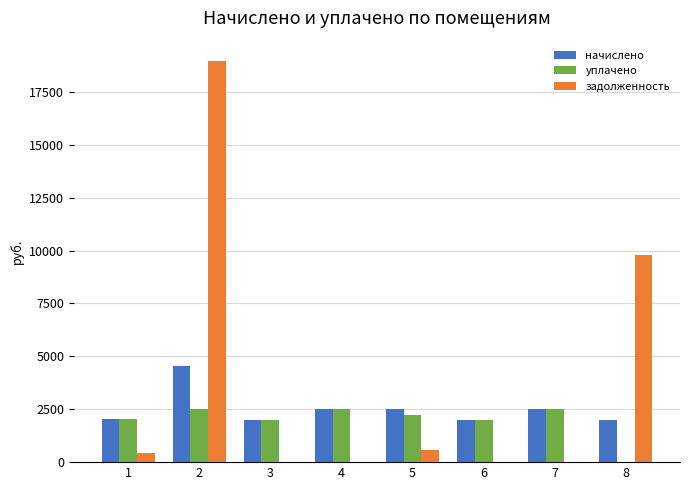

What is the sum of the задолженность values at 5 and 6?

554.3